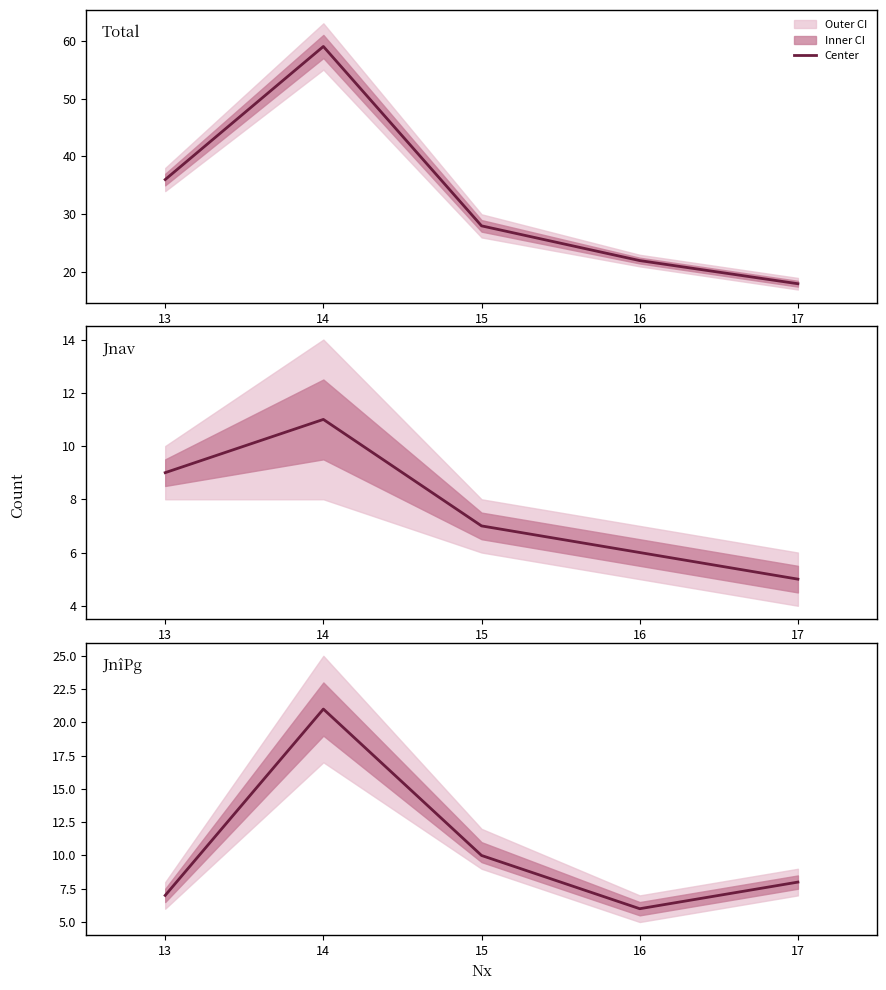

Reading left to right, list all the values displayed in this chart.

Total: 36	59	28	22	18
Jnav: 9	11	7	6	5
JnîPg: 7	21	10	6	8